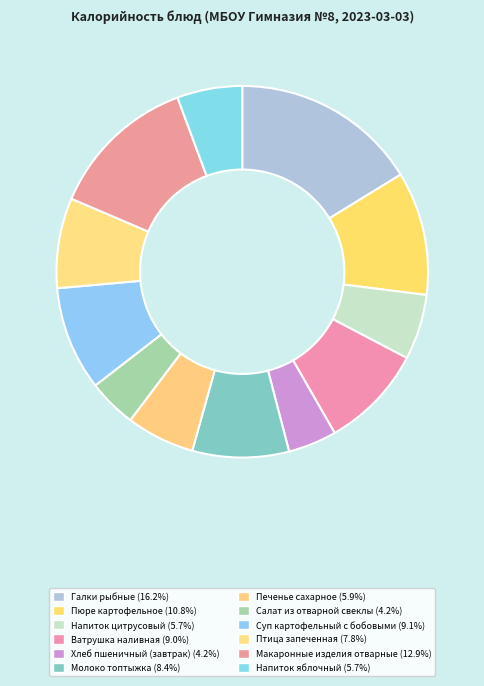

What is the largest slice in the pie chart?

Галки рыбные